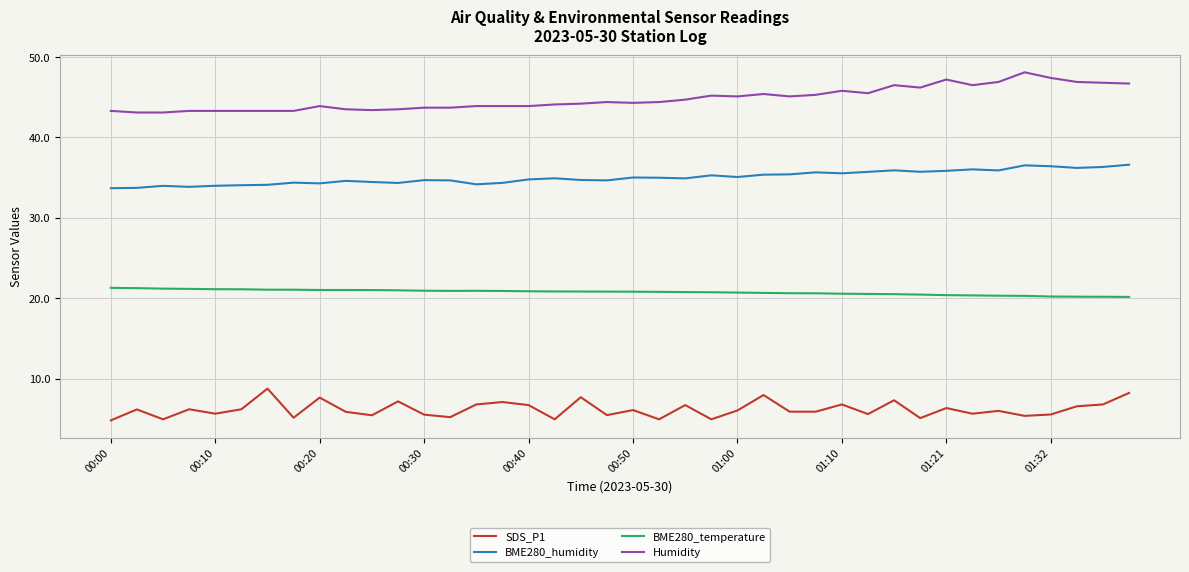

True or false: Humidity and BME280_temperature cross at least once.

False